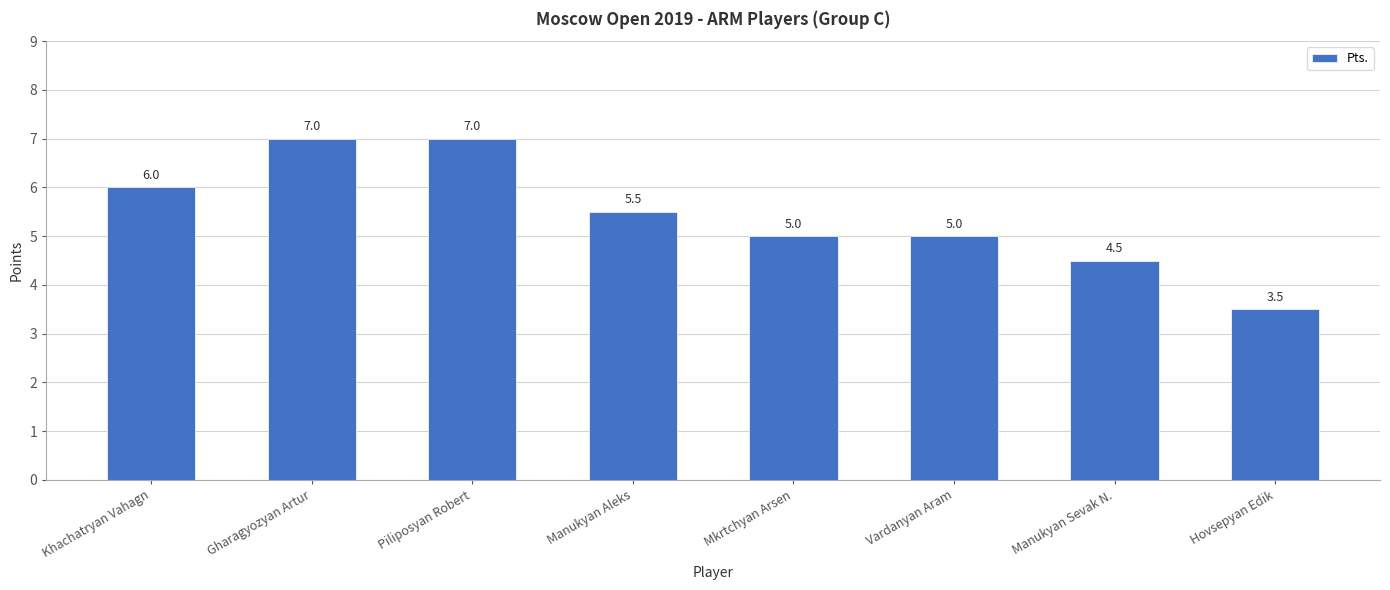

True or false: the data shows 7.6 at Manukyan Sevak N..

False